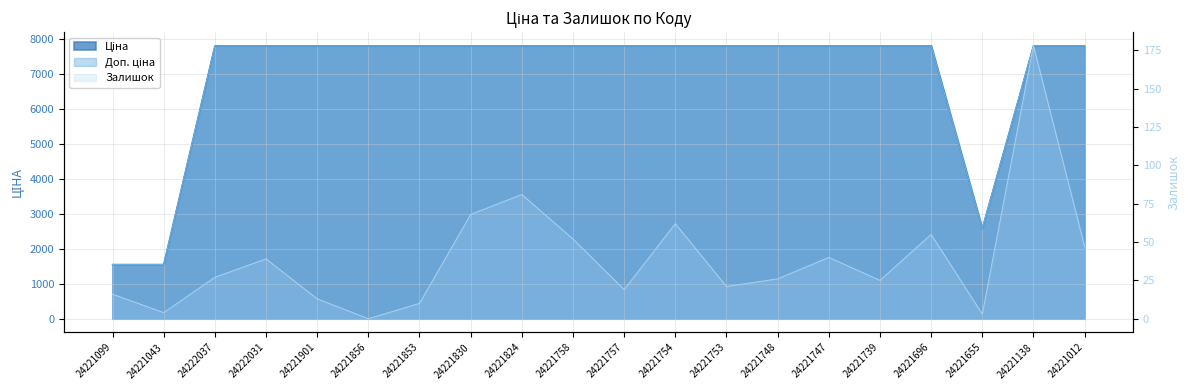

At how many categories does at least one series exceed 1754?

18